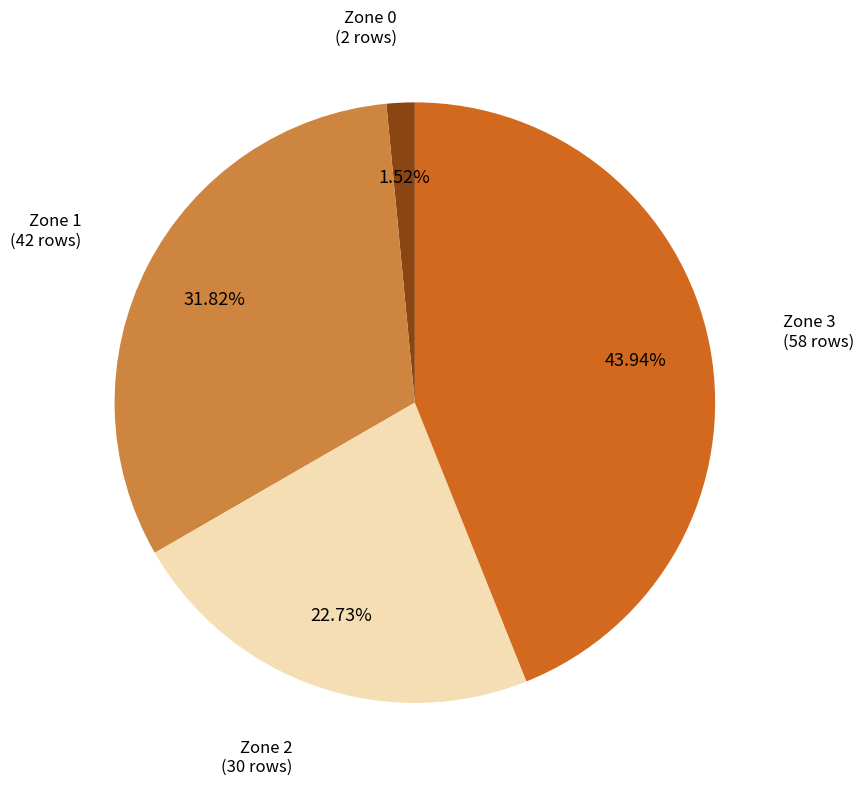

Is there any slice that represents more than half of the pie?

No